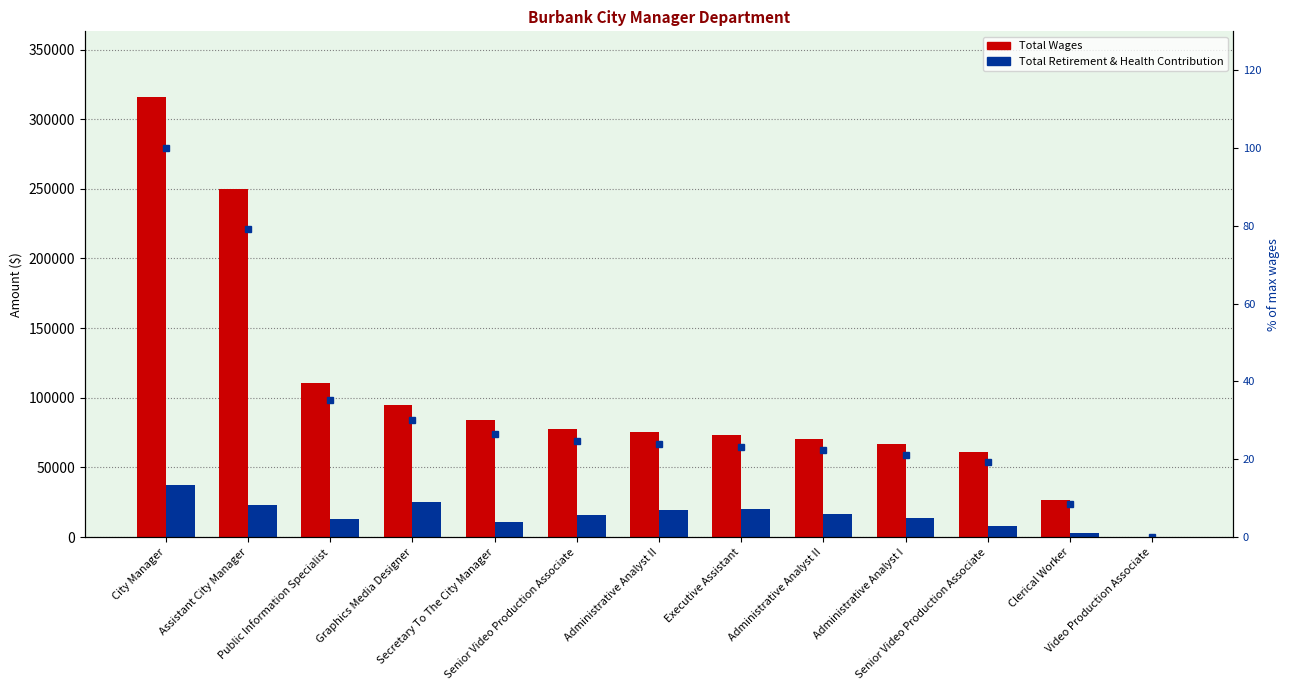

Which series has the largest total across all categories?

Total Wages